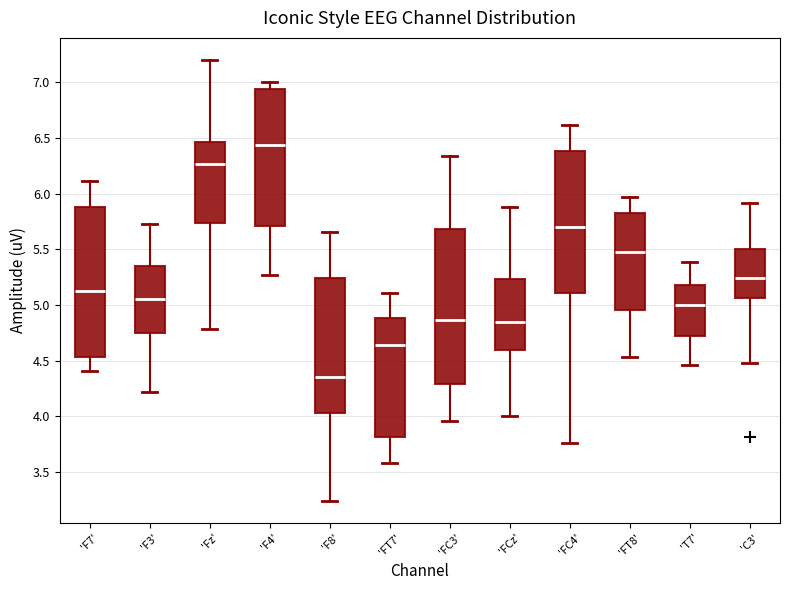

Where does the upper whisker of the box for 'FC3' end on the y-axis? The values are not printed on the chart, so give them approximately, as read against the axis.

6.35